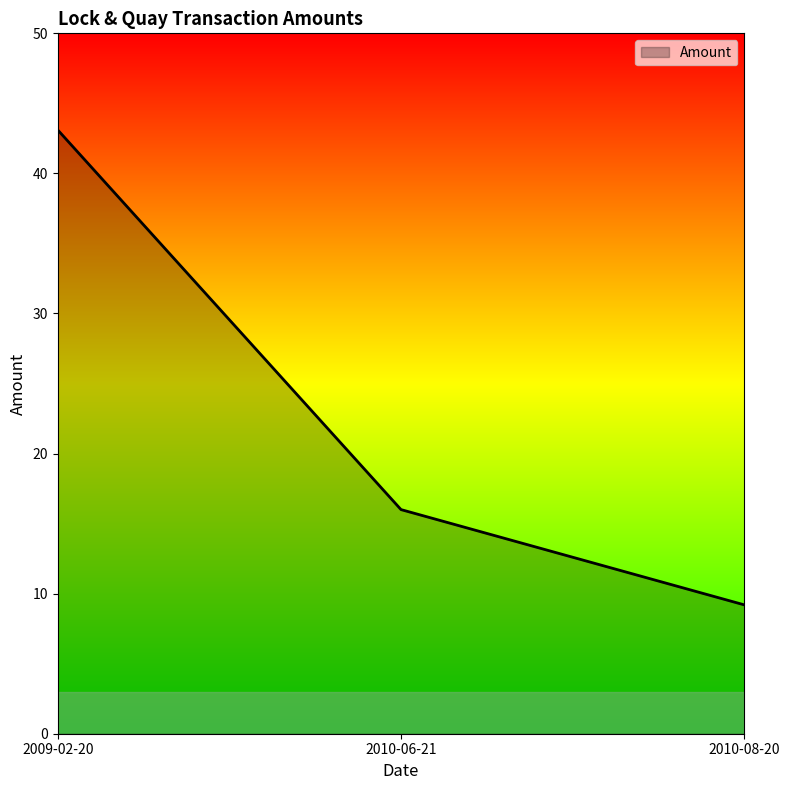

What is the minimum value shown in the chart?

9.2